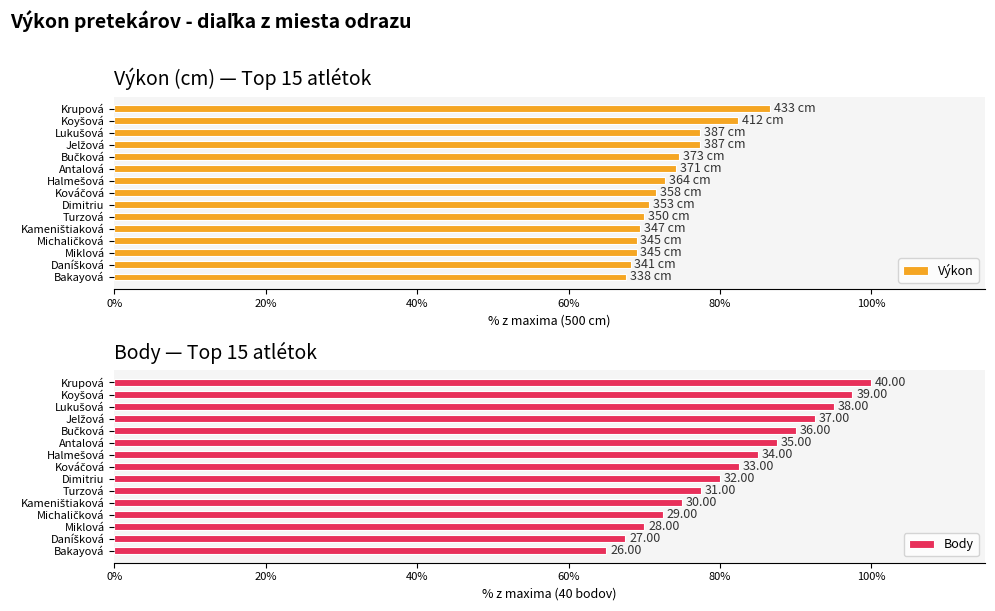

What is the maximum value for Body?

100.0